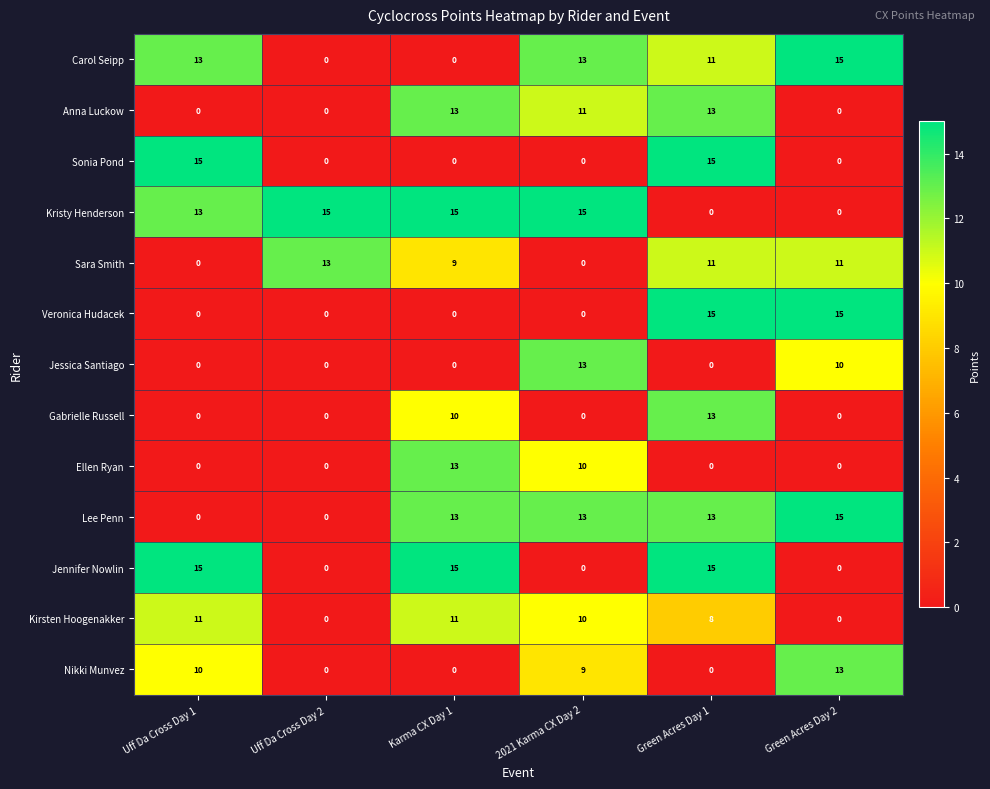

What is the sum of all Sara Smith values?

44